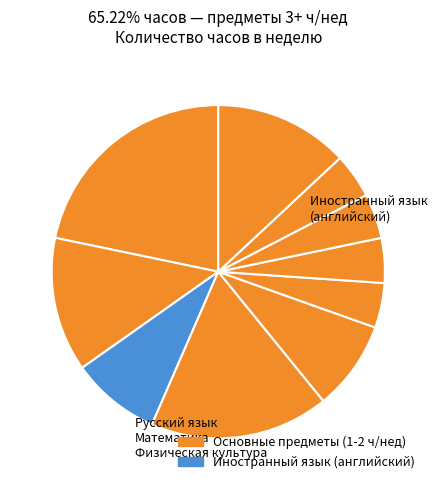

How many slices are in this pie chart?

10